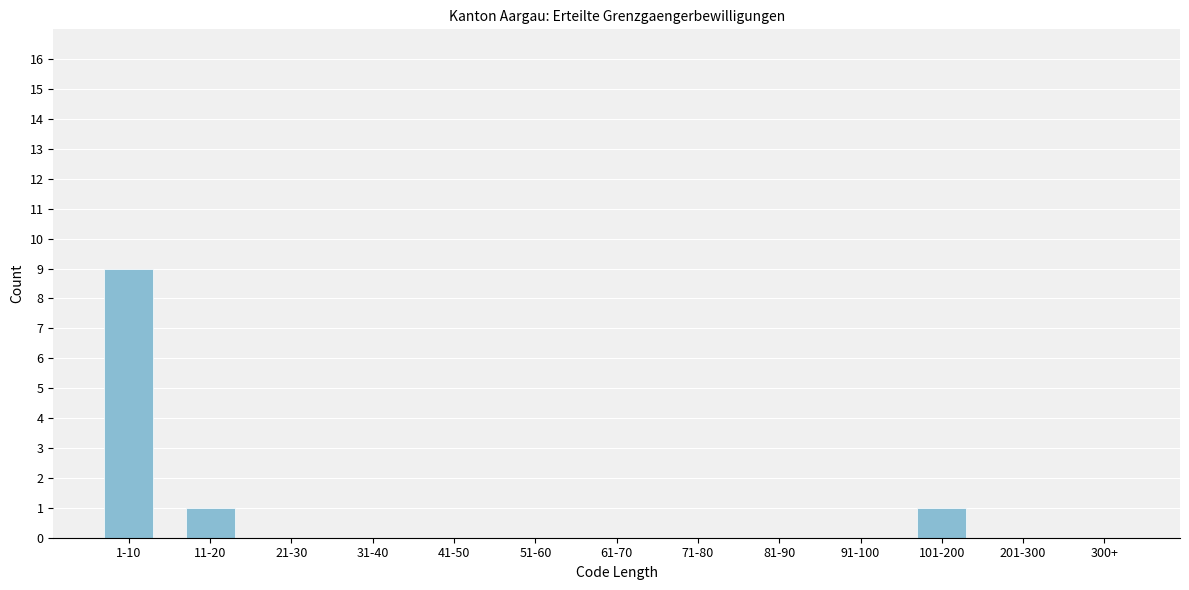

Reading left to right, what are all the values shown in this chart?

1-10=9	11-20=1	21-30=0	31-40=0	41-50=0	51-60=0	61-70=0	71-80=0	81-90=0	91-100=0	101-200=1	201-300=0	300+=0